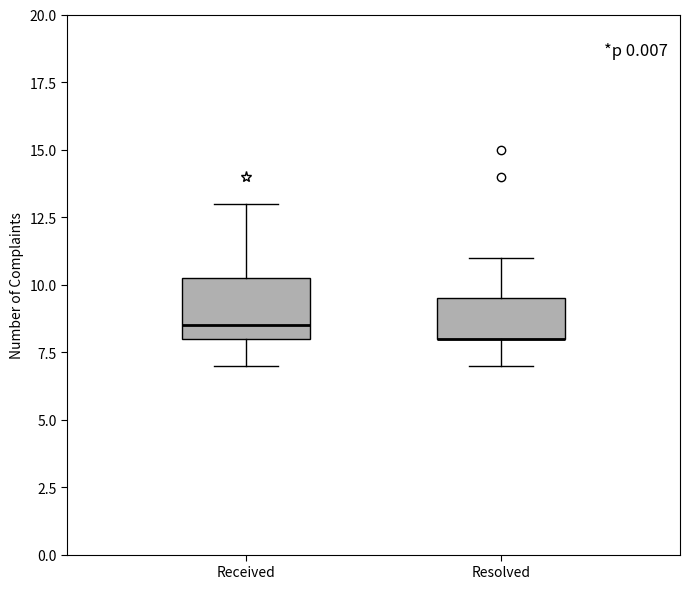

Reading left to right, transcribe this box plot: for each box, give where its median line is, the range the box spans, and where its two whiskers end, as read against the y-axis. The values are not printed on the chart, so give them approximately, as read against the axis.

Received: median 8.5, box 8.0 to 10.5, whiskers 7.0 to 13.0
Resolved: median 8.0 (drawn on the box's lower edge), box 8.0 to 9.5, whiskers 7.0 to 11.0